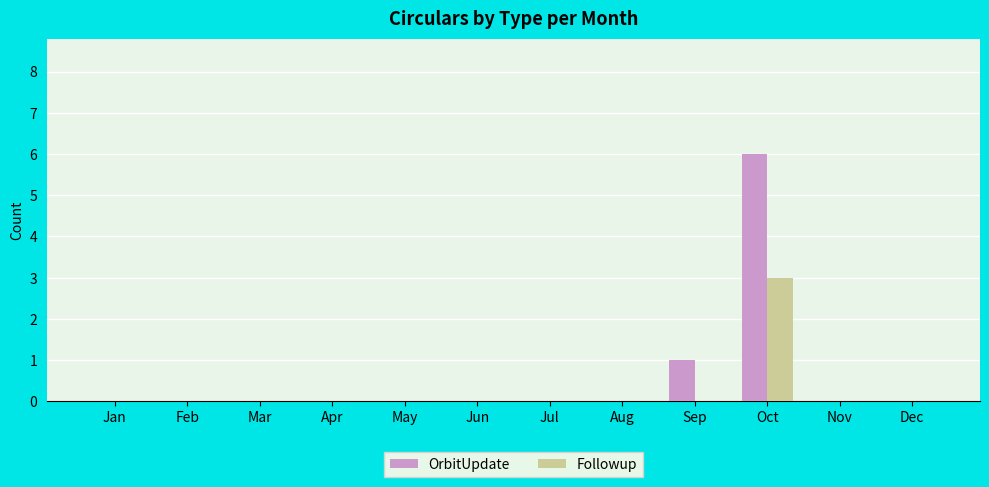

What is the maximum value for Followup?

3